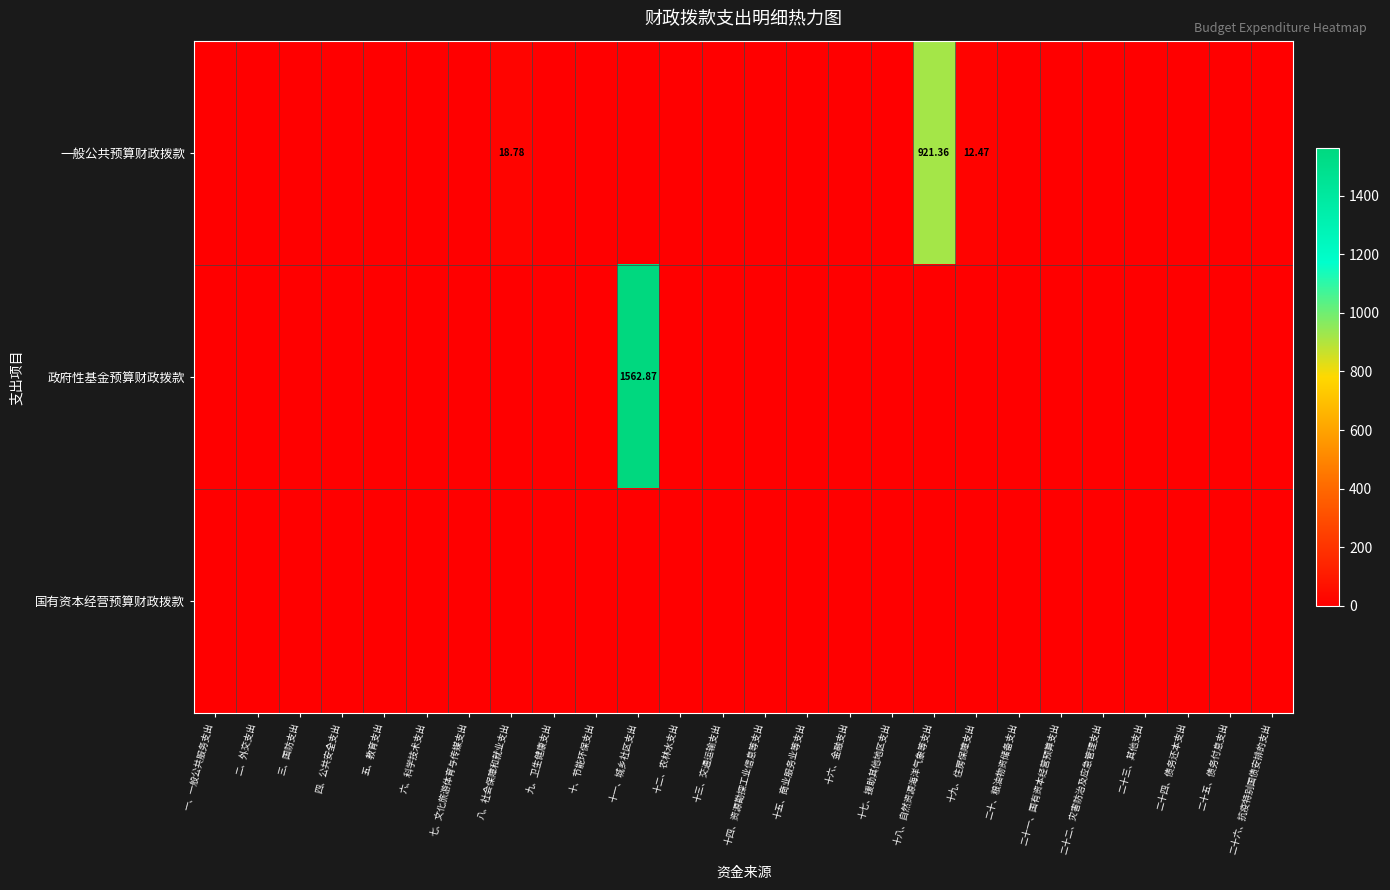

What is the highest value of the 政府性基金预算财政拨款 series?

1562.9